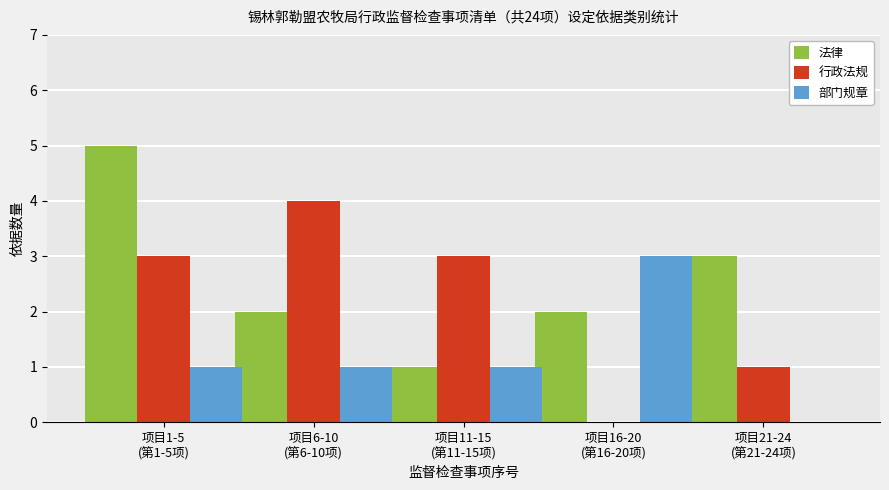

Reading right to left, list all the values displayed in this chart.

法律: 3	2	1	2	5
行政法规: 1	0	3	4	3
部门规章: 0	3	1	1	1